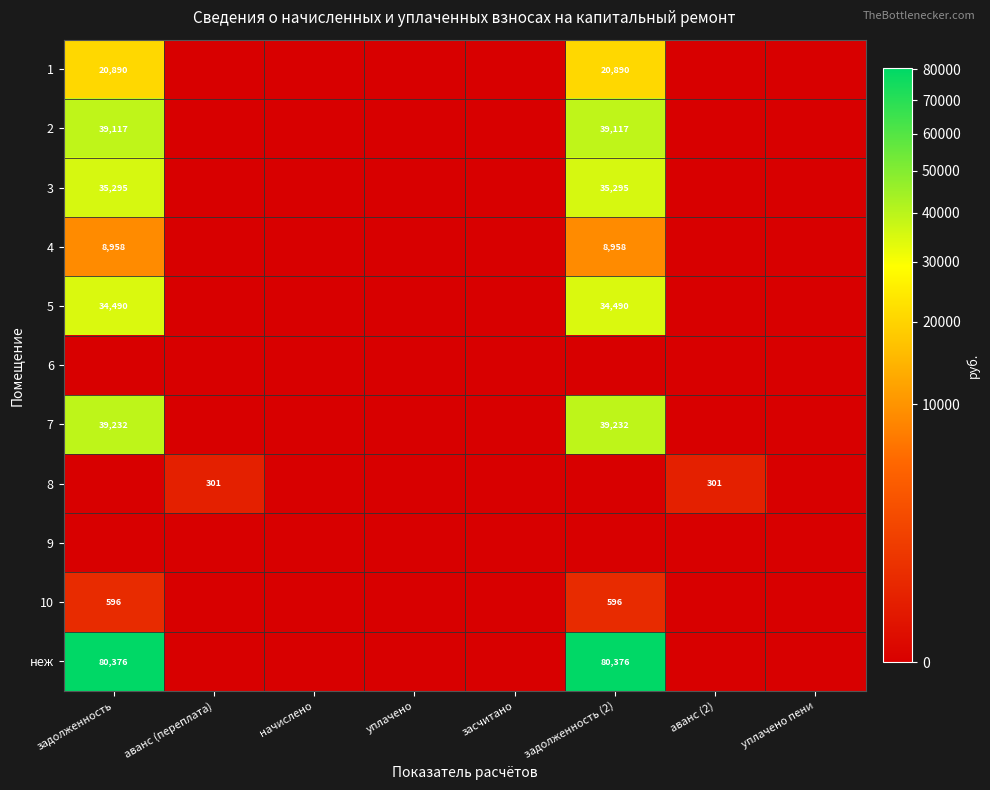

The 2 series shows 62553.0 at задолженность (2). True or false?

False